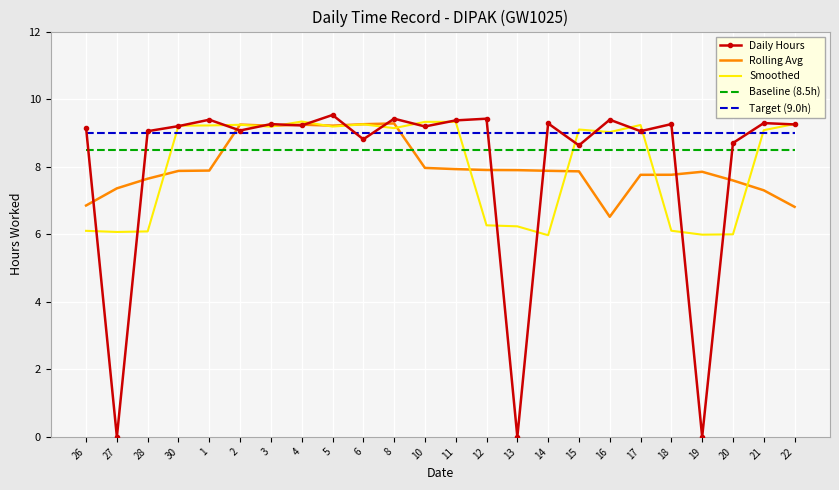

Which series has the largest total across all categories?

Target (9.0h)